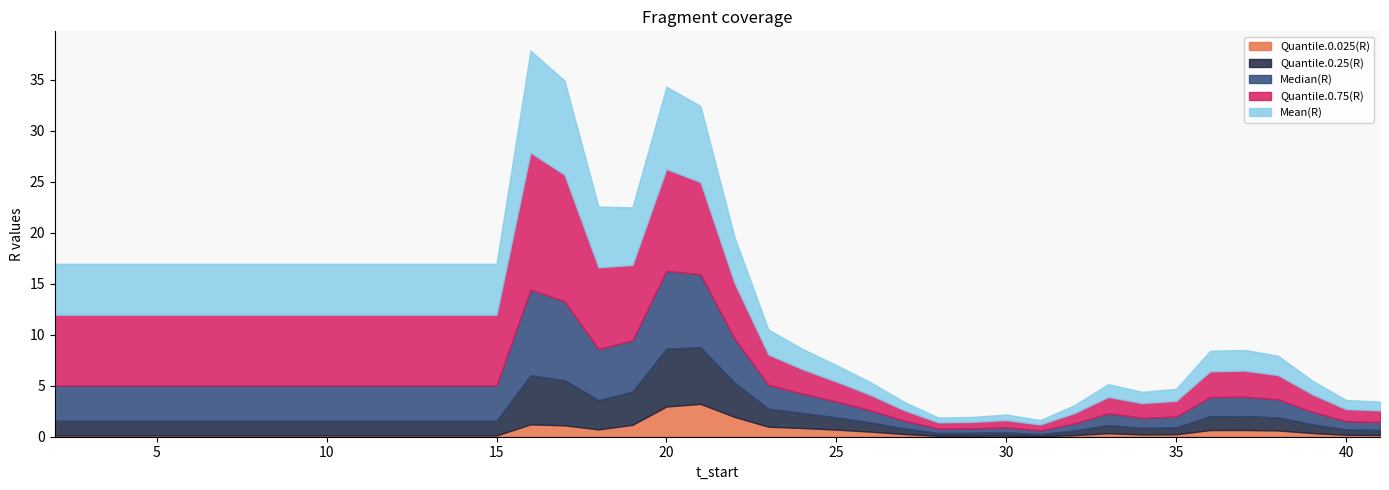

The value of Median(R) at 21 is 7.2. True or false?

True